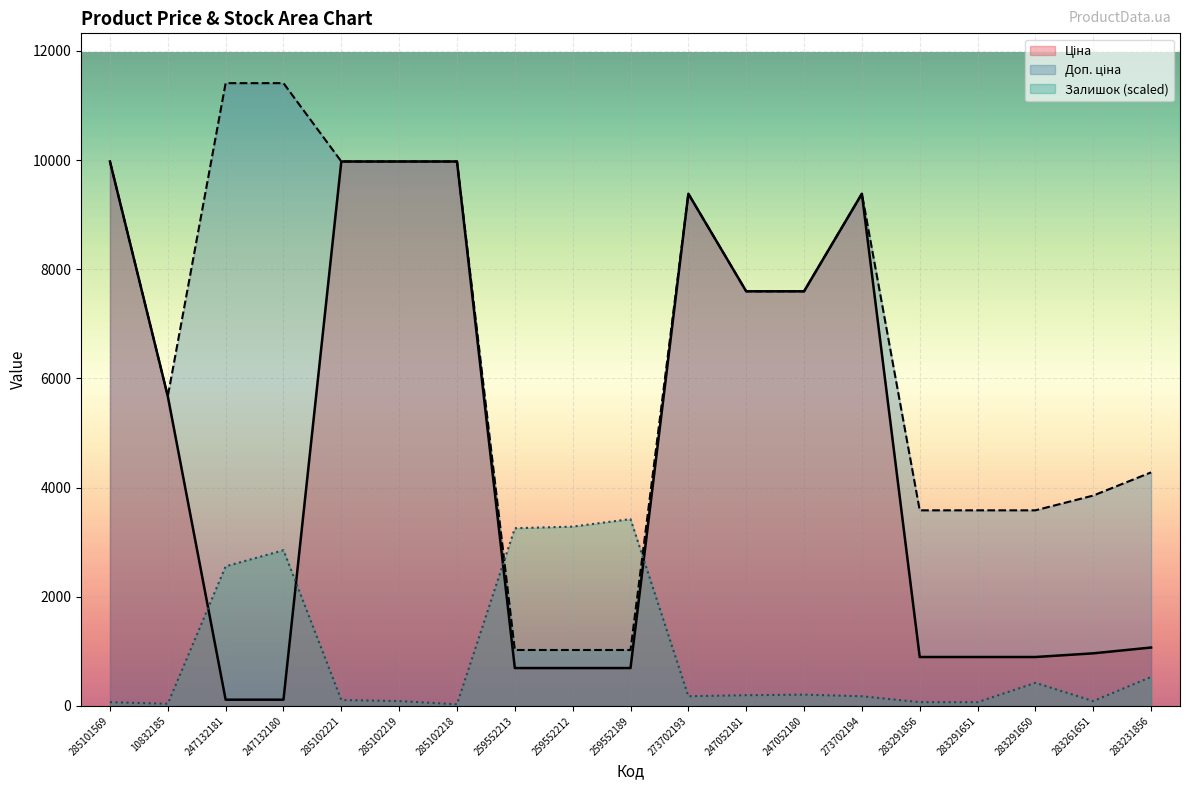

Reading right to left, what are all the values shown in this chart?

Ціна: 283231856=1069.8	283261651=963.5	283291650=895.9	283291651=895.9	283291856=895.9	273702194=9384.0	247052180=7596.5	247052181=7596.5	273702193=9384.0	259552189=693.7	259552212=693.7	259552213=693.7	285102218=9975.0	285102219=9975.0	285102221=9975.0	247132180=114.1	247132181=114.1	10832185=5673.8	285101569=9975.0
Доп. ціна: 283231856=4279.1	283261651=3854.0	283291650=3583.6	283291651=3583.6	283291856=3583.6	273702194=9384.0	247052180=7596.5	247052181=7596.5	273702193=9384.0	259552189=1024.6	259552212=1024.6	259552213=1024.6	285102218=9975.0	285102219=9975.0	285102221=9975.0	247132180=11410.0	247132181=11410.0	10832185=5673.8	285101569=9975.0
Залишок: 283231856=531.2	283261651=88.5	283291650=423.0	283291651=68.9	283291856=68.9	273702194=177.1	247052180=206.6	247052181=196.7	273702193=177.1	259552189=3423.0	259552212=3285.3	259552213=3255.8	285102218=29.5	285102219=88.5	285102221=108.2	247132180=2852.5	247132181=2557.4	10832185=39.3	285101569=68.9